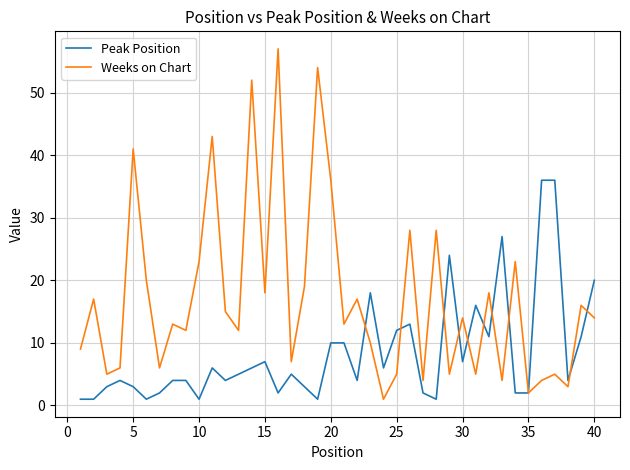

Reading left to right, list all the values displayed in this chart.

Peak Position: 1	1	3	4	3	1	2	4	4	1	6	4	5	6	7	2	5	3	1	10	10	4	18	6	12	13	2	1	24	7	16	11	27	2	2	36	36	4	11	20
Weeks on Chart: 9	17	5	6	41	20	6	13	12	23	43	15	12	52	18	57	7	19	54	36	13	17	10	1	5	28	4	28	5	14	5	18	4	23	2	4	5	3	16	14